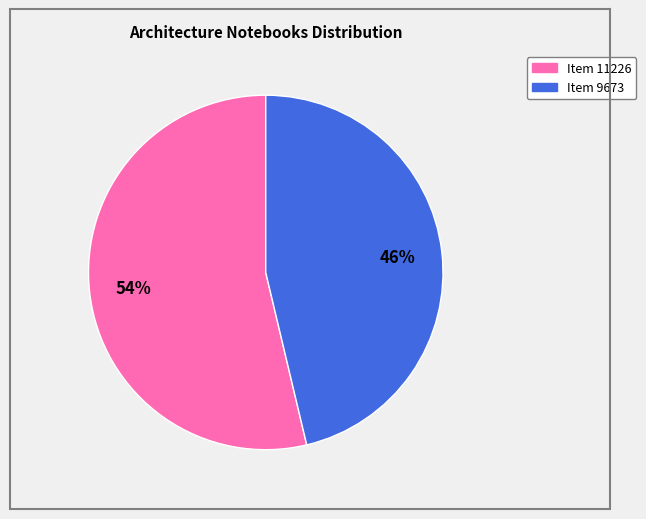

To the nearest percent, what percentage of the pie is Item 9673?

46%